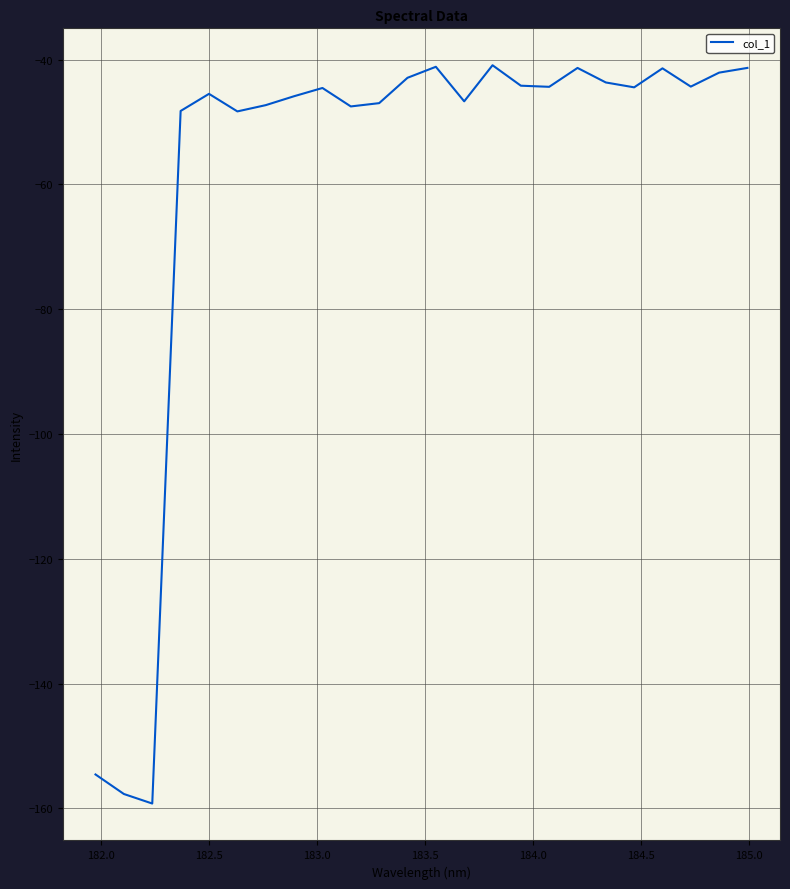

What is the smallest value displayed?

-159.2